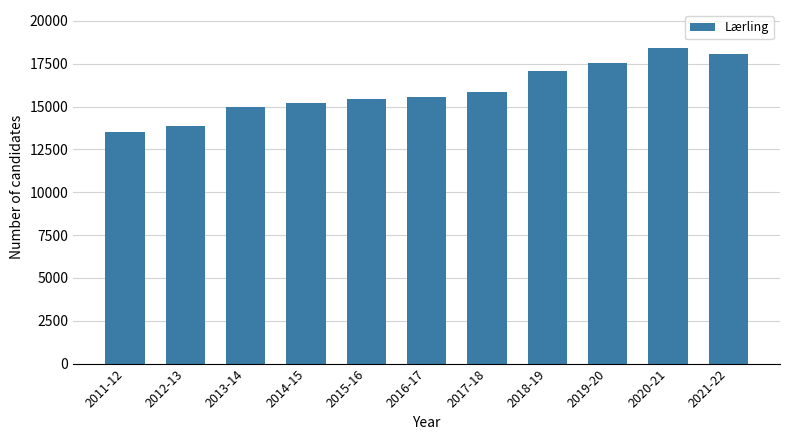

Read the value at 2020-21, to the nearest 100.

18400